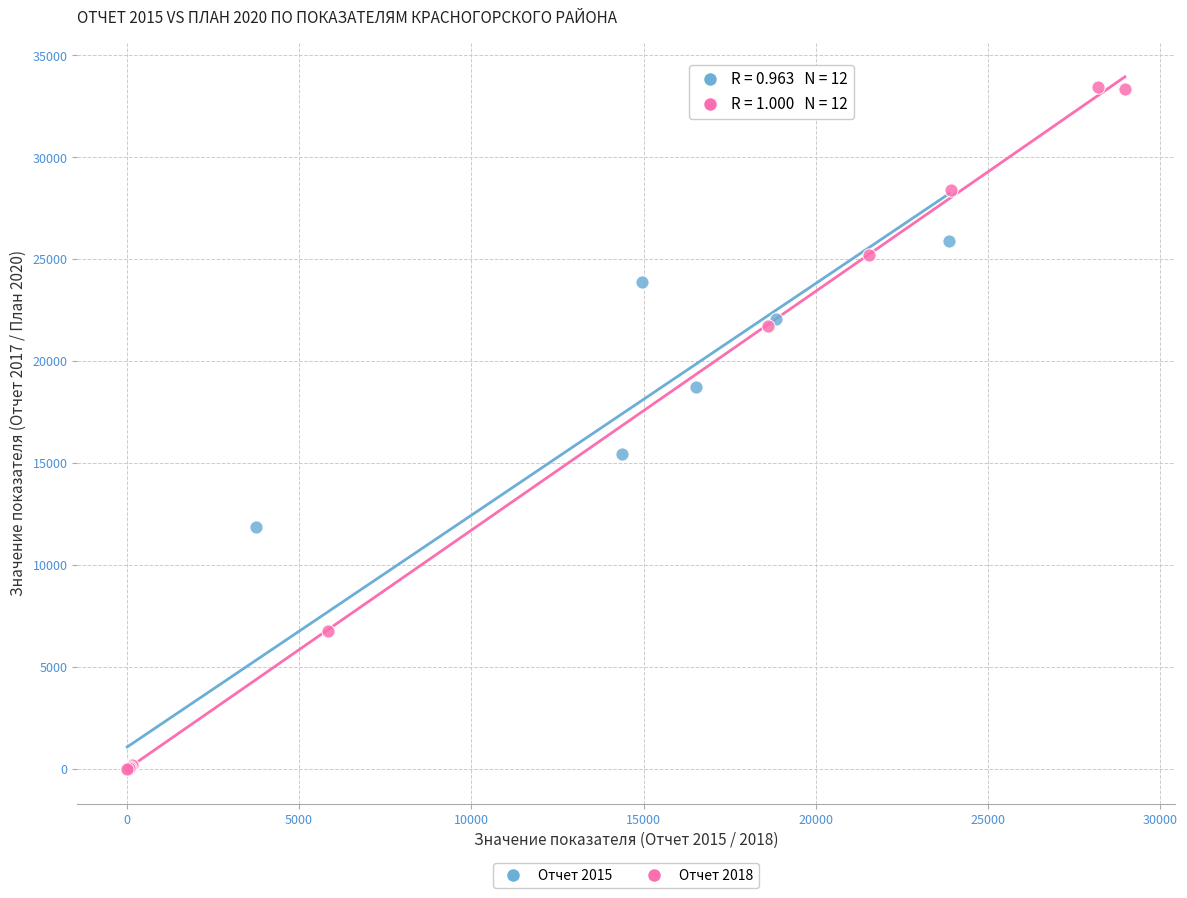

Which series has the widest spread of Y values?

Отчет 2018